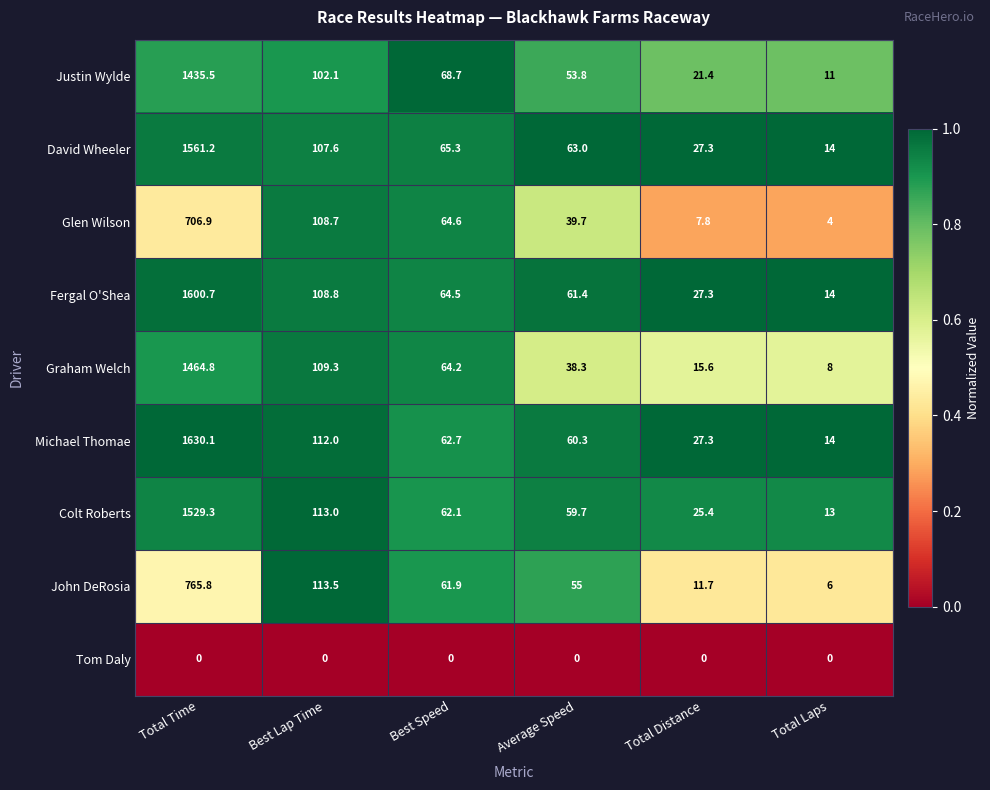

What is the sum of the Justin Wylde values at Average Speed and Best Speed?

122.5